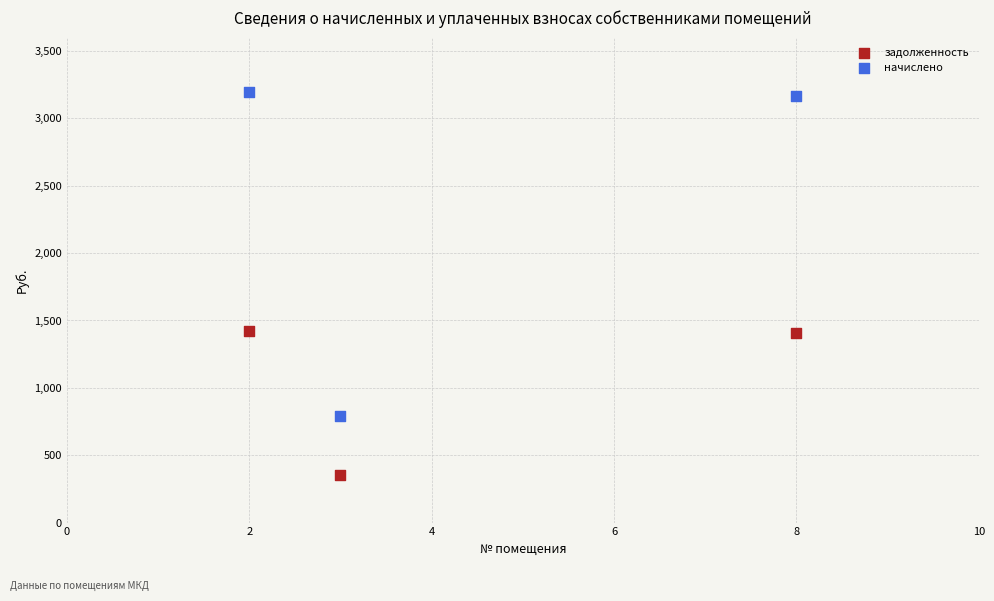

Which series has the largest Y range (max minus min)?

начислено